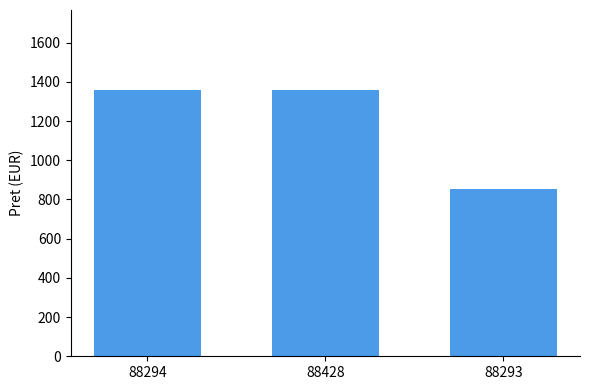

Approximately how many times larger is the value at 88294 compared to 88428?

1.0